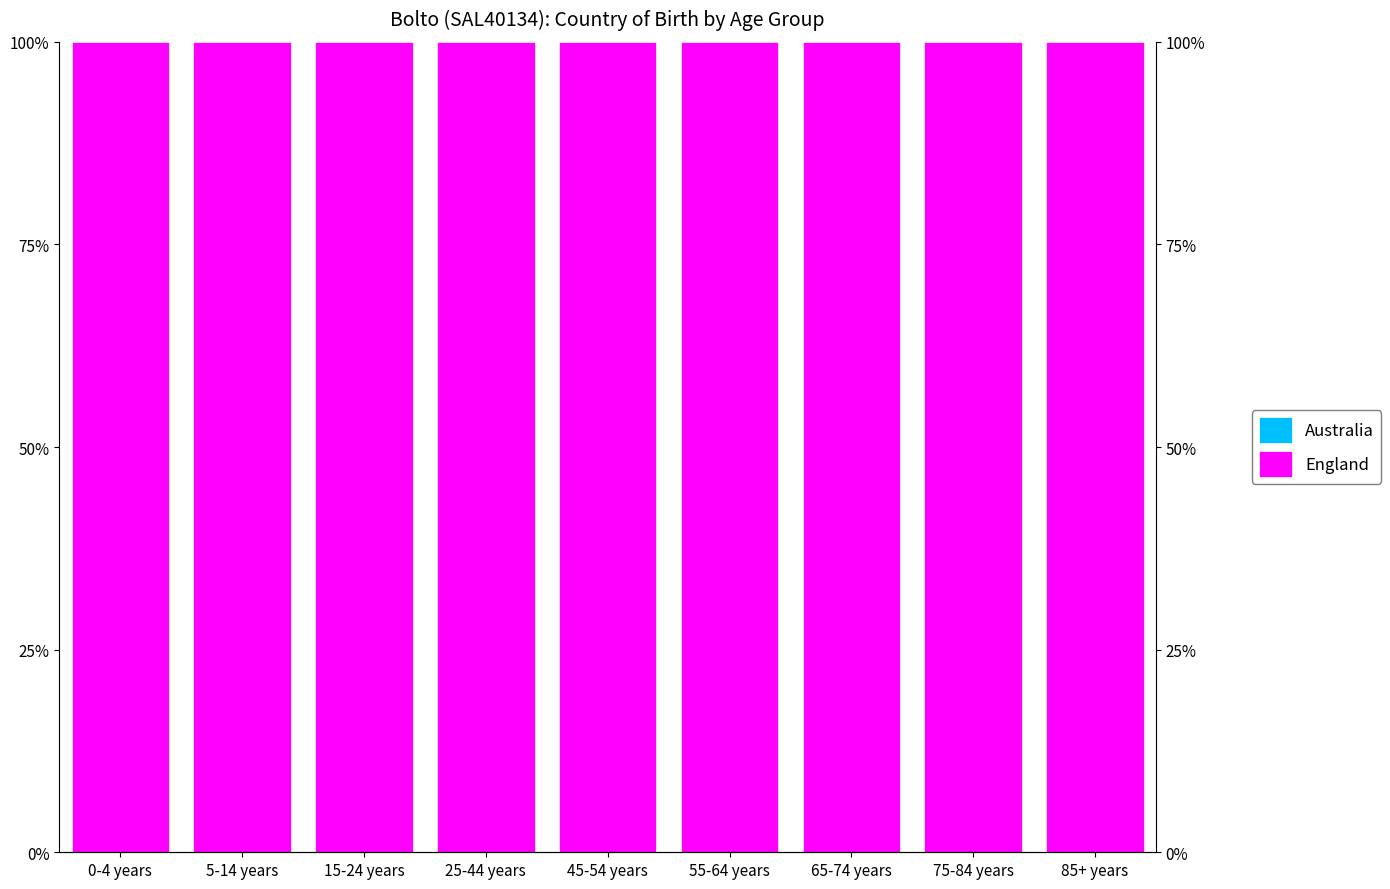

What is the difference between the highest and lowest values at 55-64 years?

100